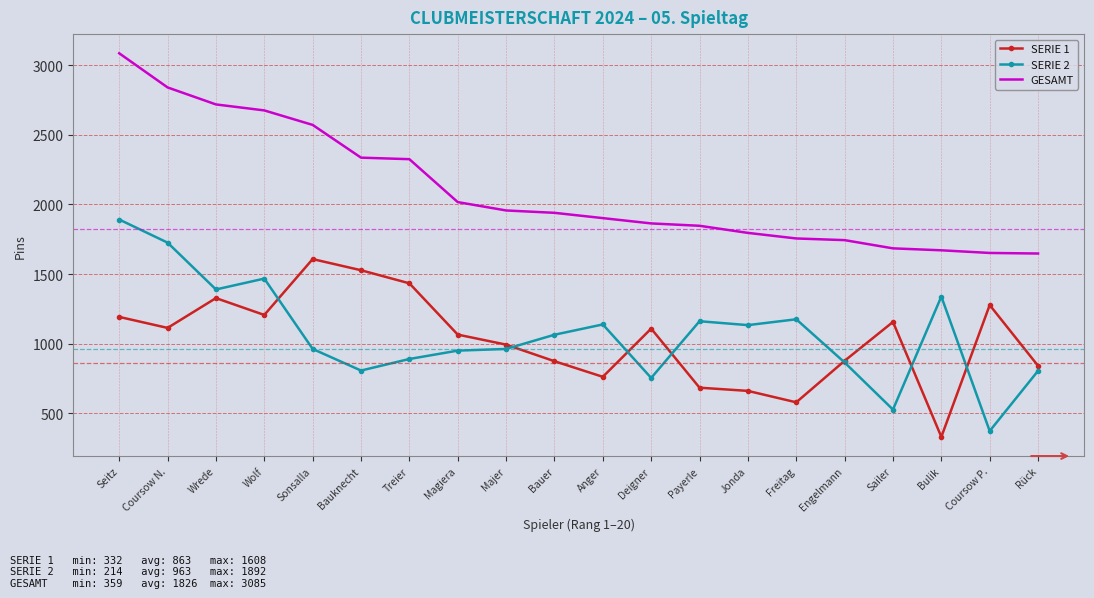

True or false: GESAMT and SERIE 1 cross at least once.

False